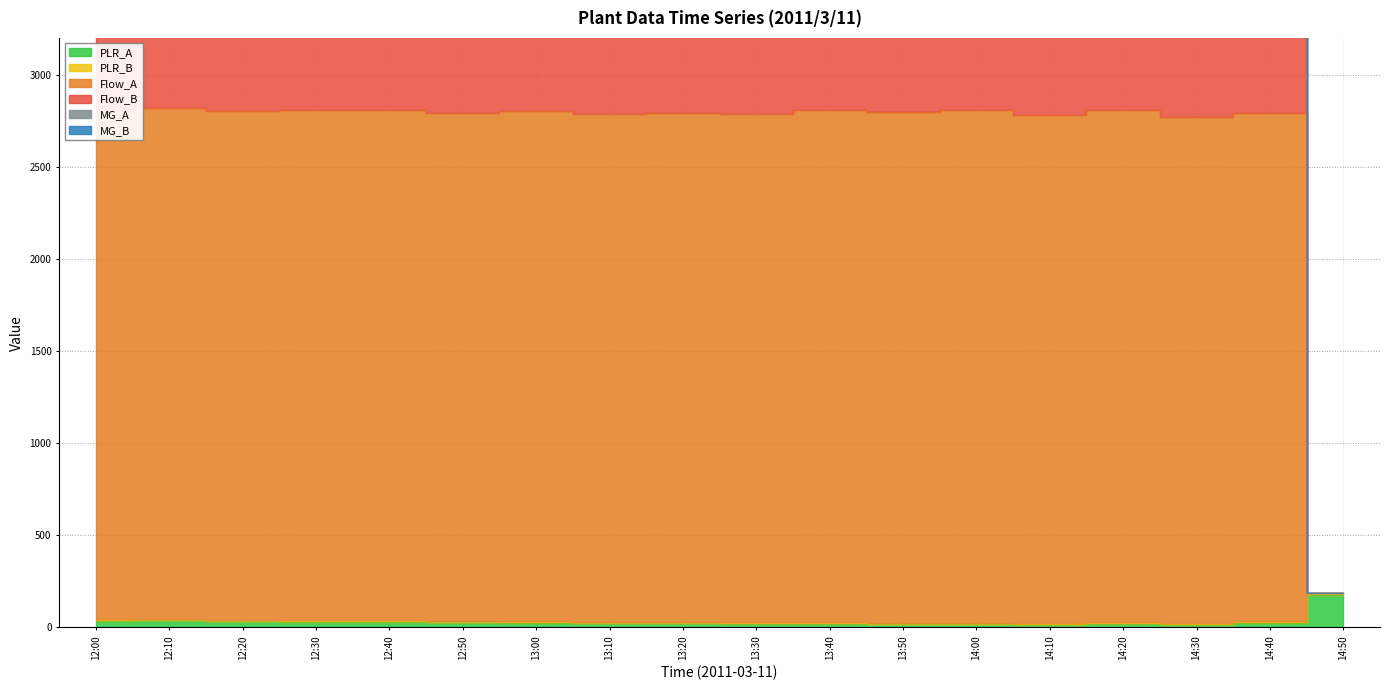

What is the greatest value displayed?

5989.3